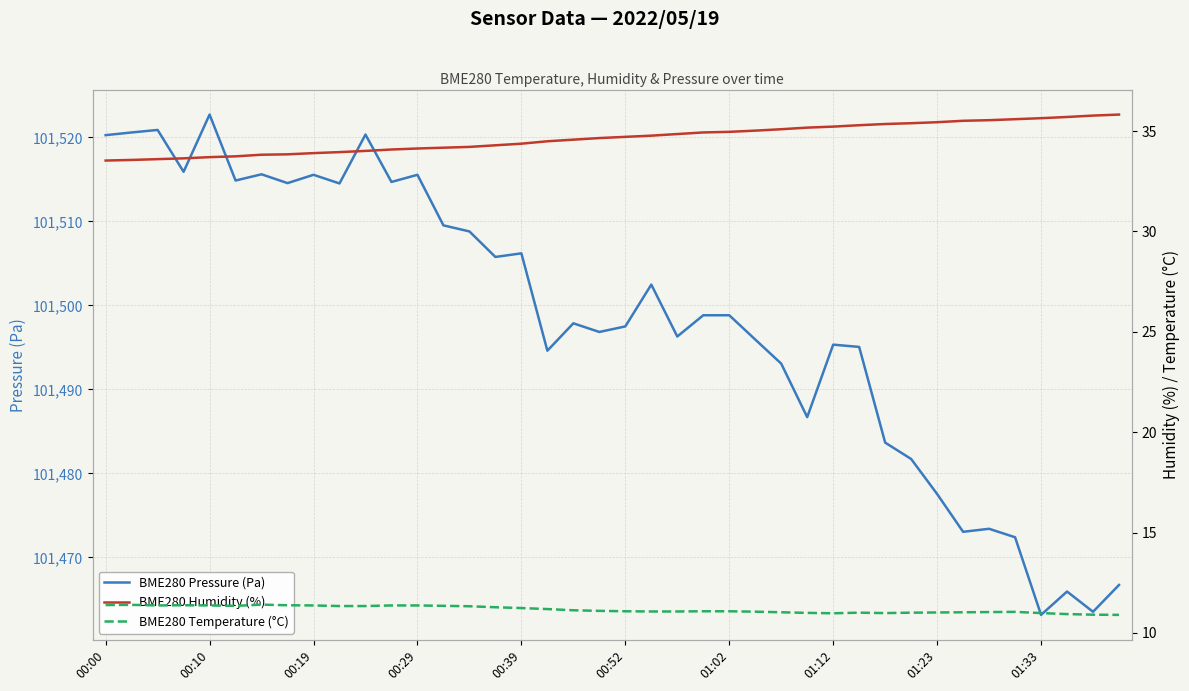

List the series in order of their peak value, lowest first.

BME280 Temperature (°C), BME280 Humidity (%), BME280 Pressure (Pa)